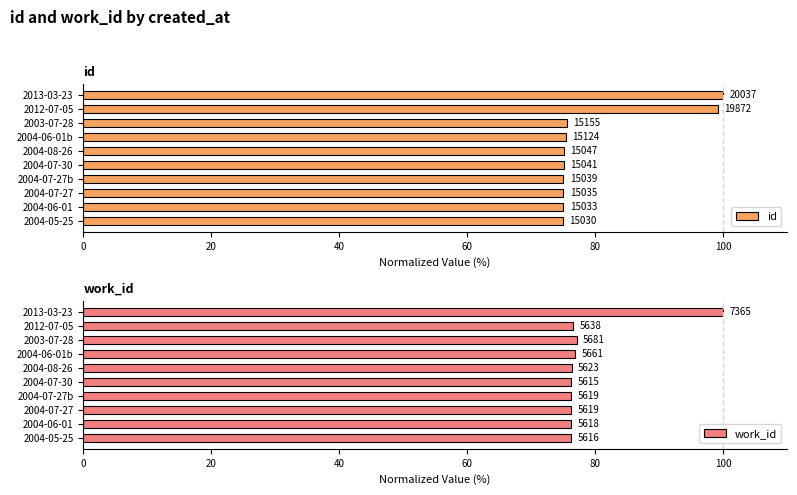

Which series has the largest total across all categories?

id